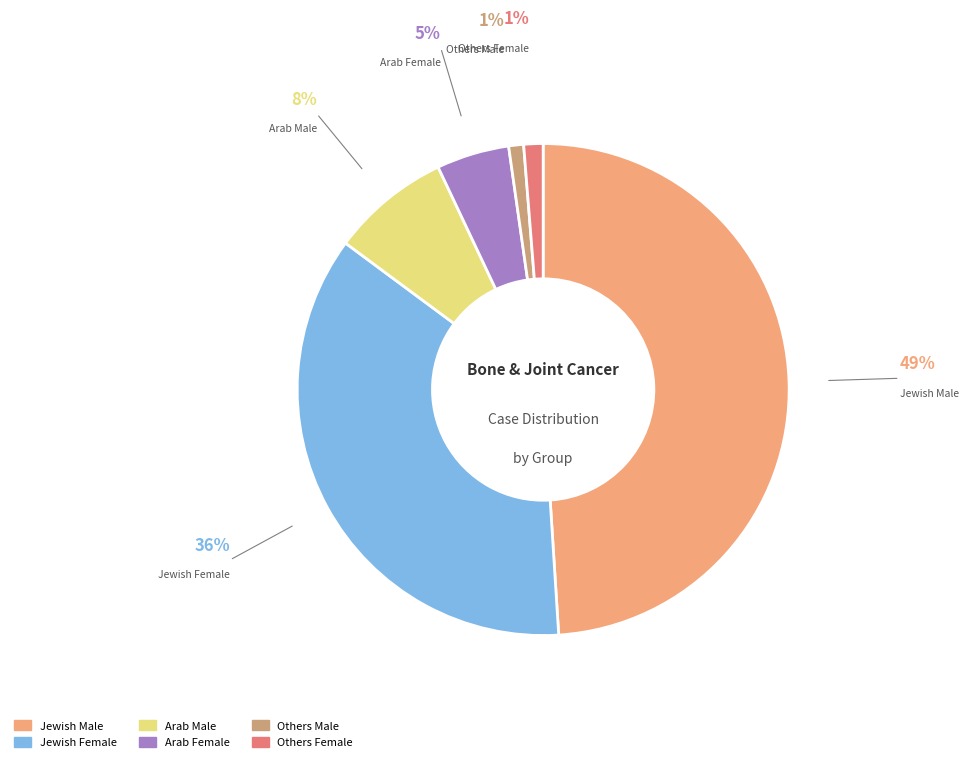

How many segments does this pie chart have?

6